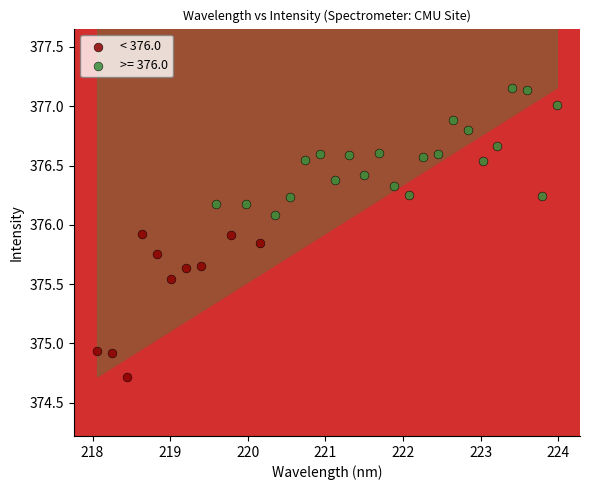

Which series reaches the minimum Y coordinate?

< 376.0